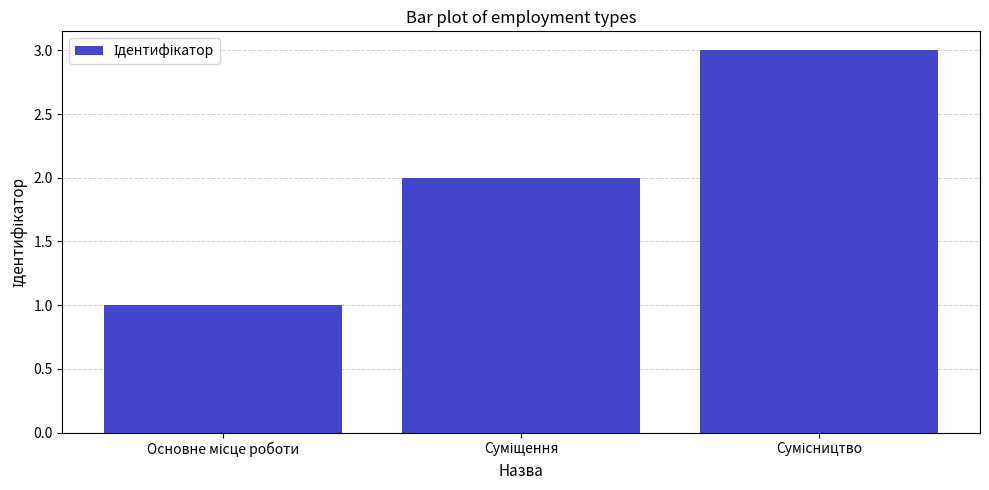

What is the greatest value displayed?

3